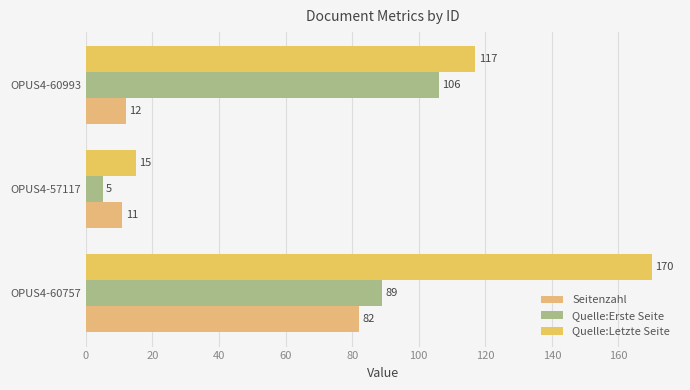

How many values in the Quelle:Letzte Seite series are below 117?

1